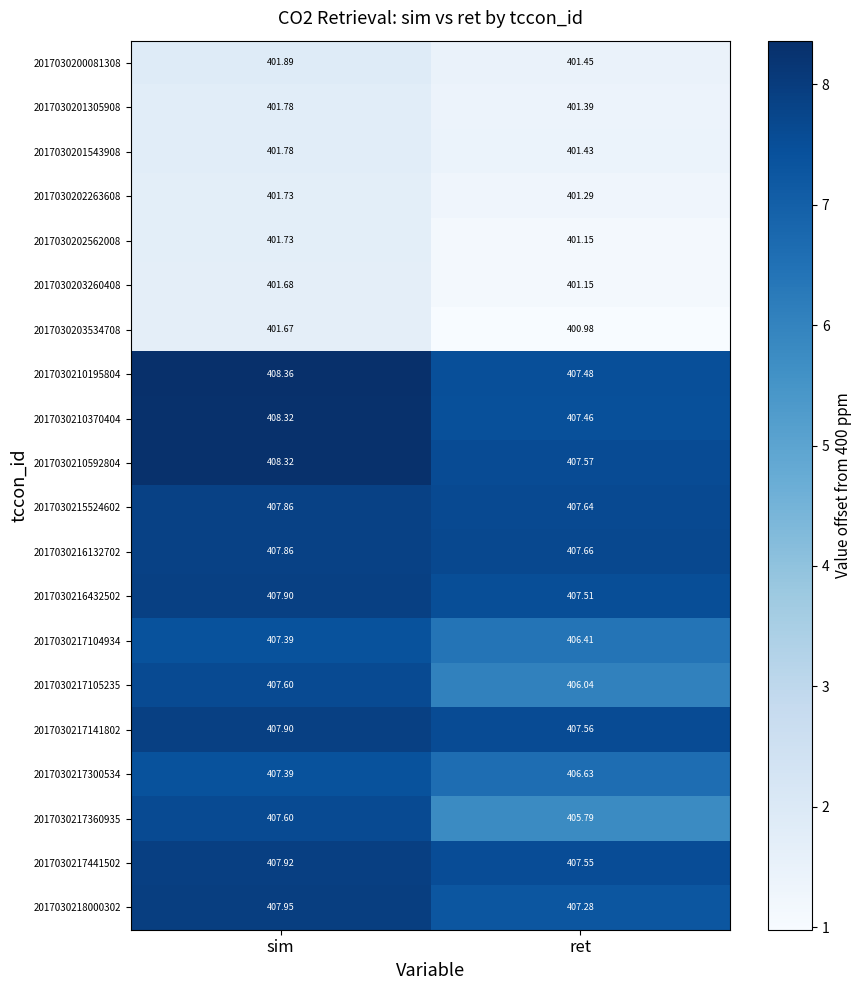

Where is 2017030210370404 nearest to the value 407?

ret